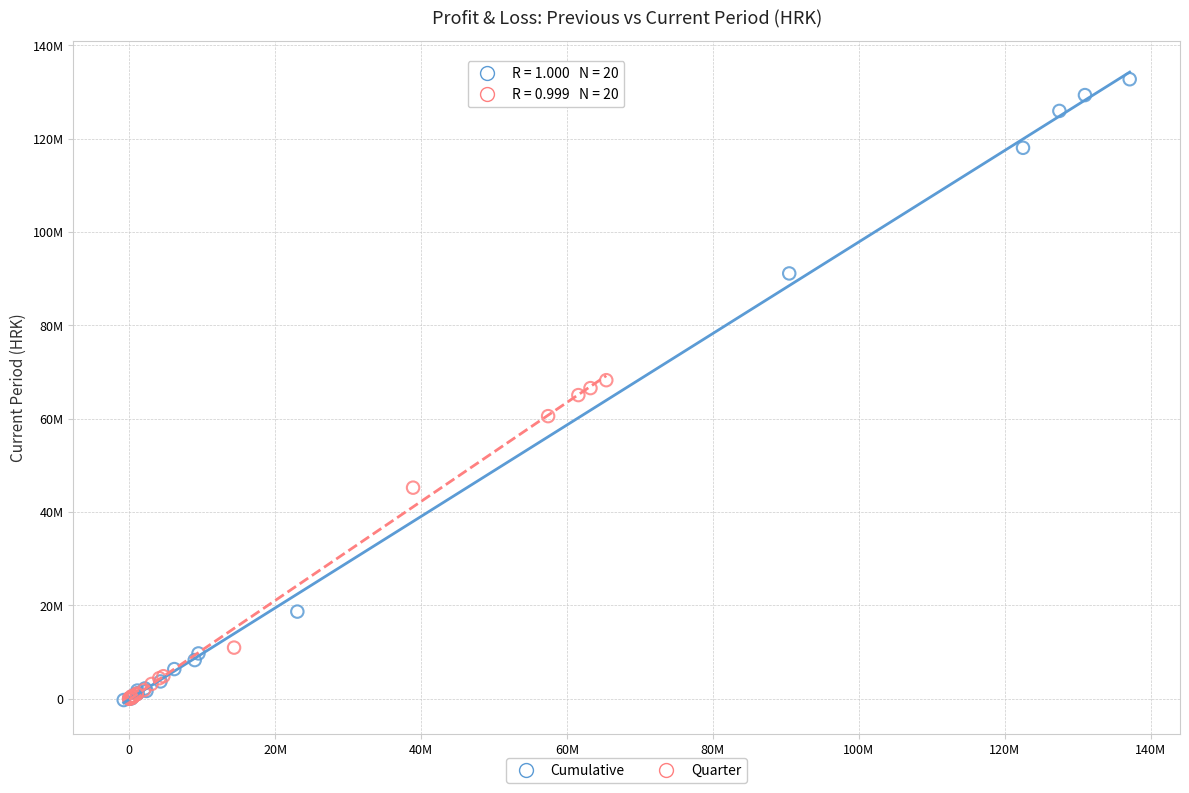

What are all the series names shown in the legend?

Cumulative, Quarter